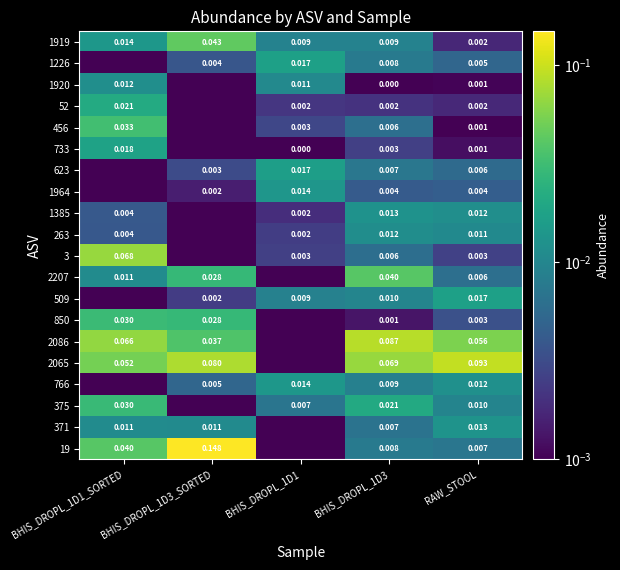

The value of 733 at RAW_STOOL is 0.0. True or false?

False